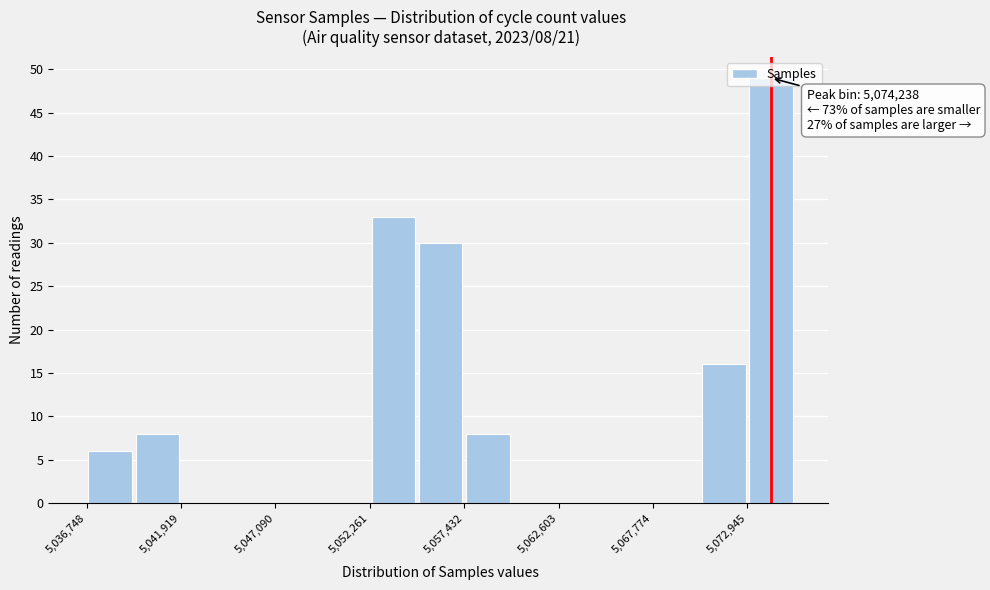

Around what value on the x-axis is the tallest bar? Give the approximate position of its centre, as read against the axis.

5074000